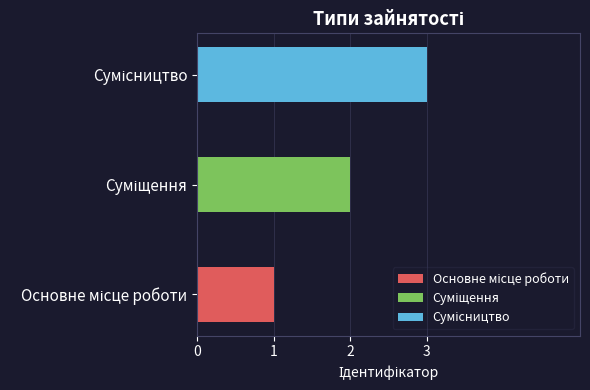

What is the change in value from Суміщення to Сумісництво?

+1